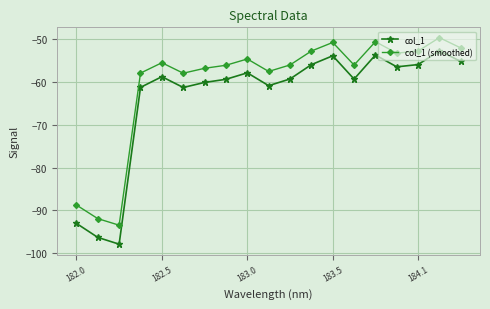

What is the value of the col_1 (smoothed) point at the 18th from the left?

-49.6